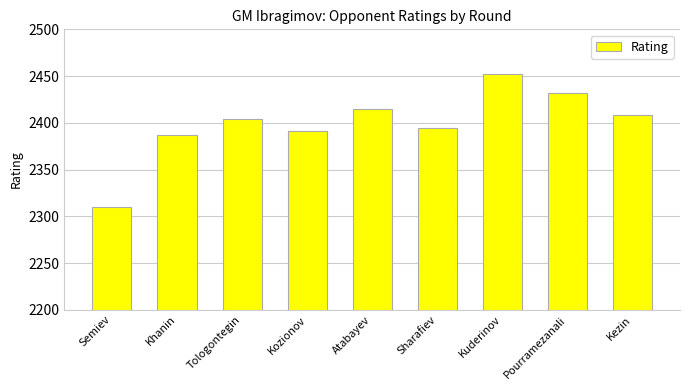

What position from the left is Kozionov?

4